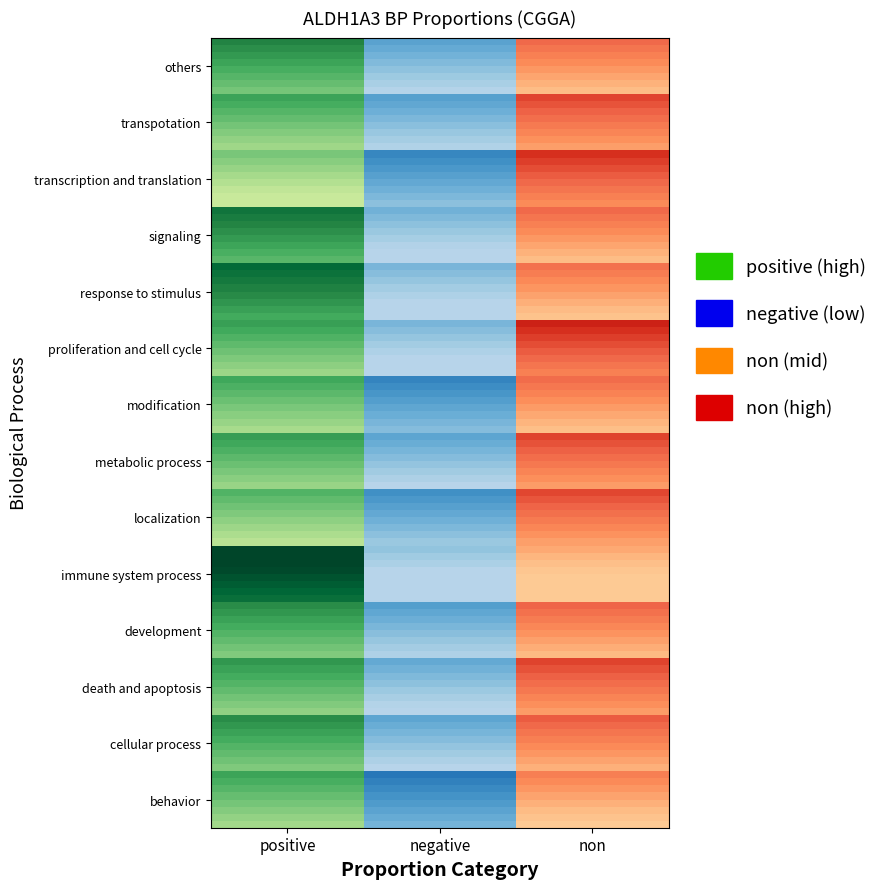

What is the total value across all series at 0?

6.2